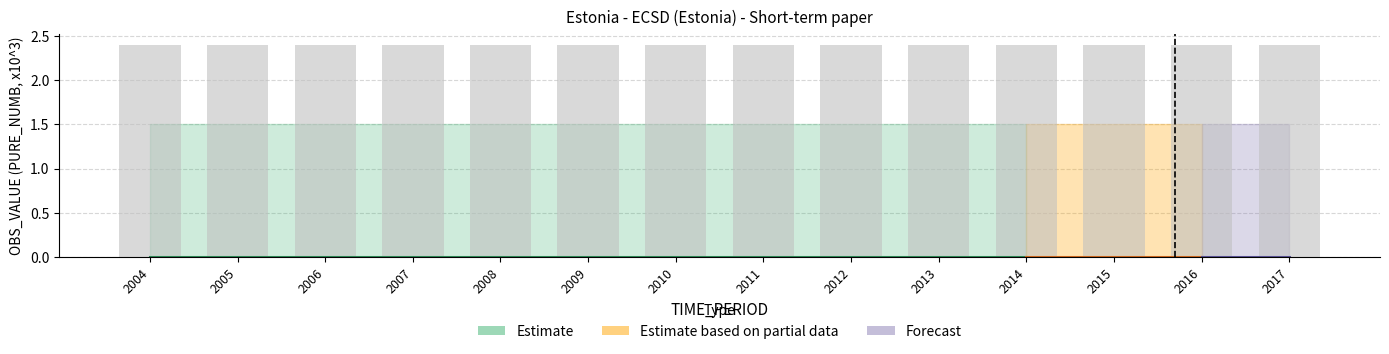

What is the value of the UNIT_MULT bar at the 5th from the left?

3